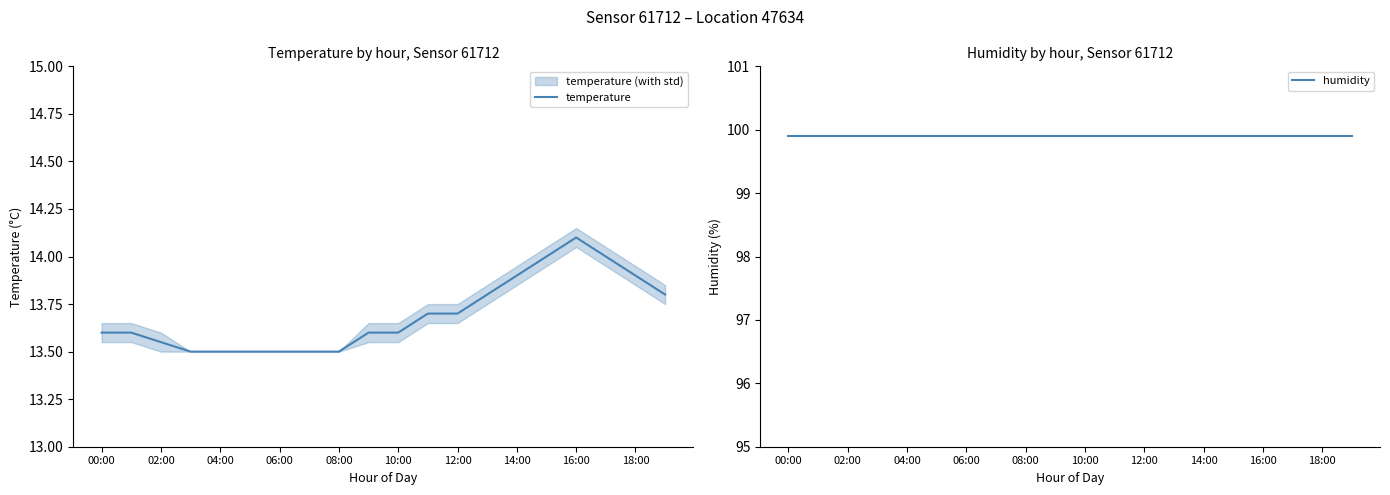

The value of humidity at 11 is 139.6. True or false?

False